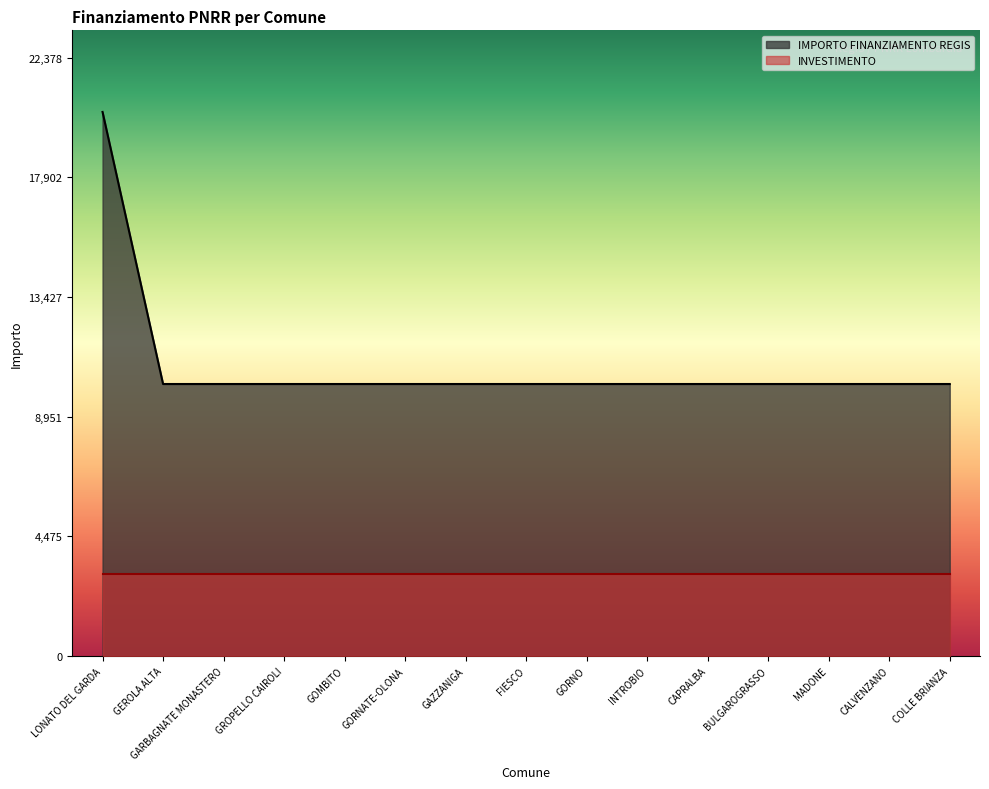

Approximately how many times larger is the value at CAPRALBA compared to MADONE?

1.0